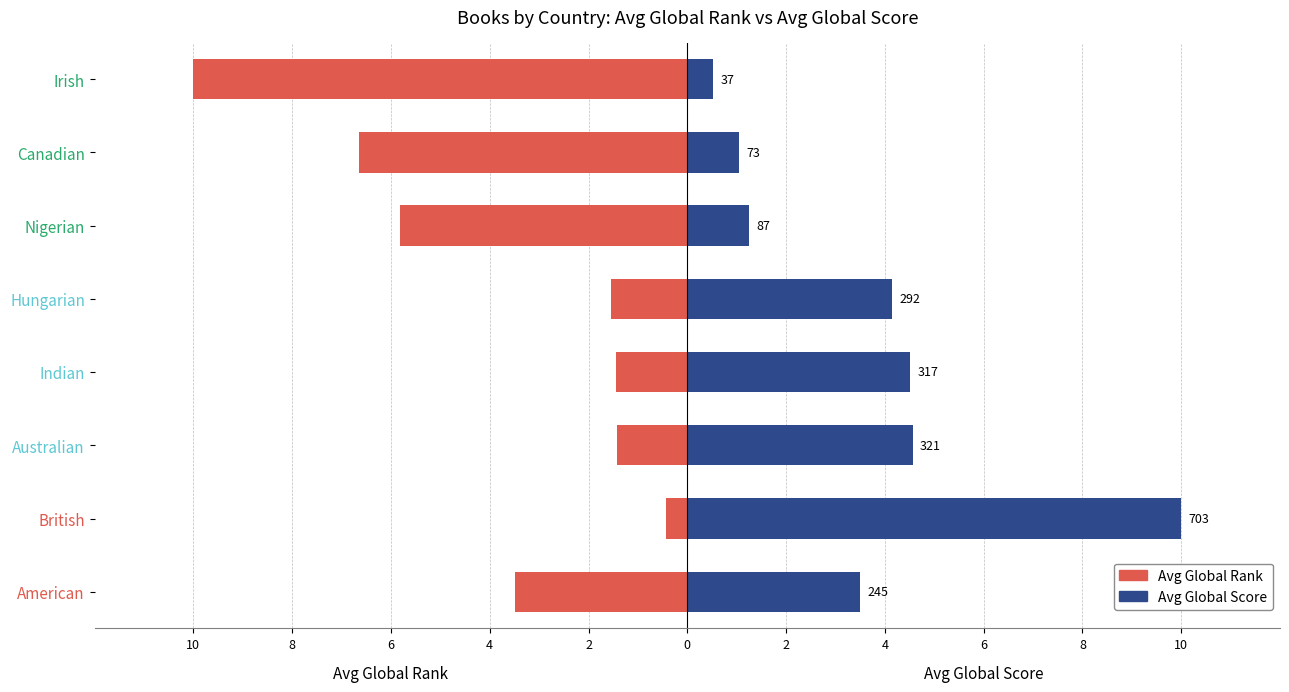

True or false: Avg Global Rank has a value of -0.4 at British.

True